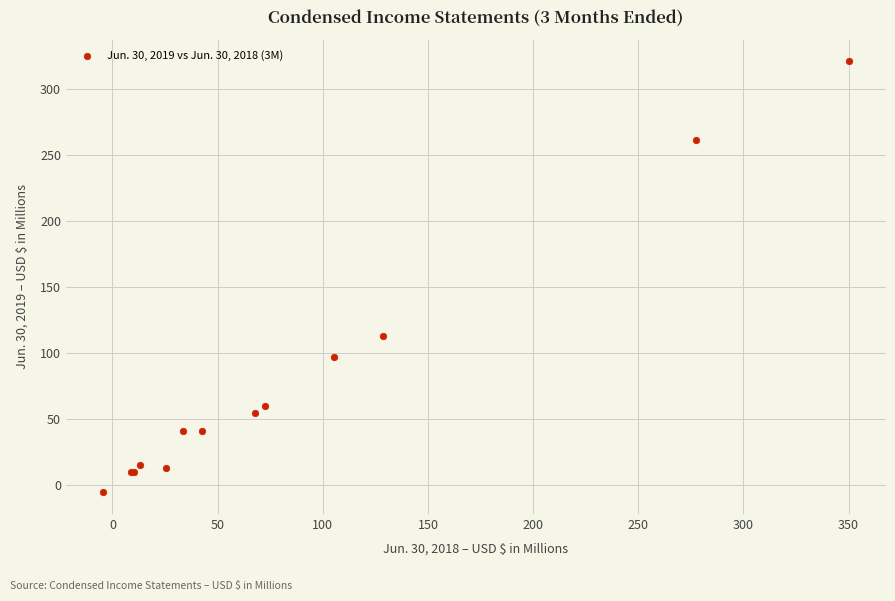

What Y value in the scatter plot is closest to 157?

113.3